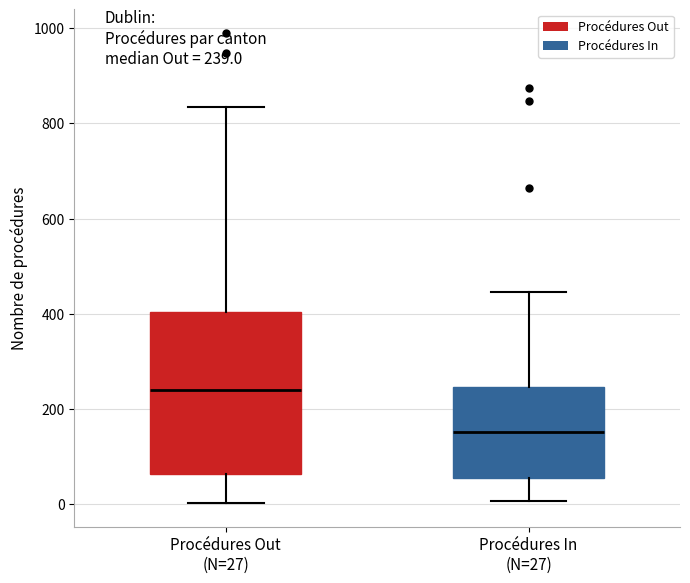

Which box's median line is the highest?

Procédures Out (N=27)